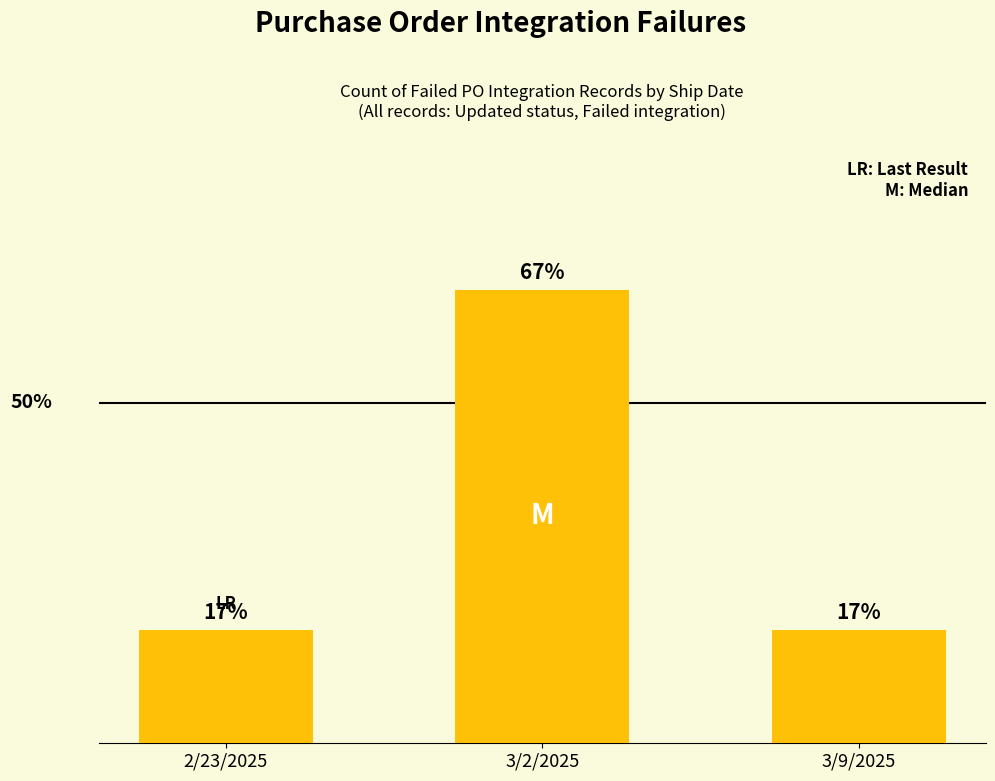

Approximately how many times larger is the value at 3/9/2025 compared to 2/23/2025?

1.0